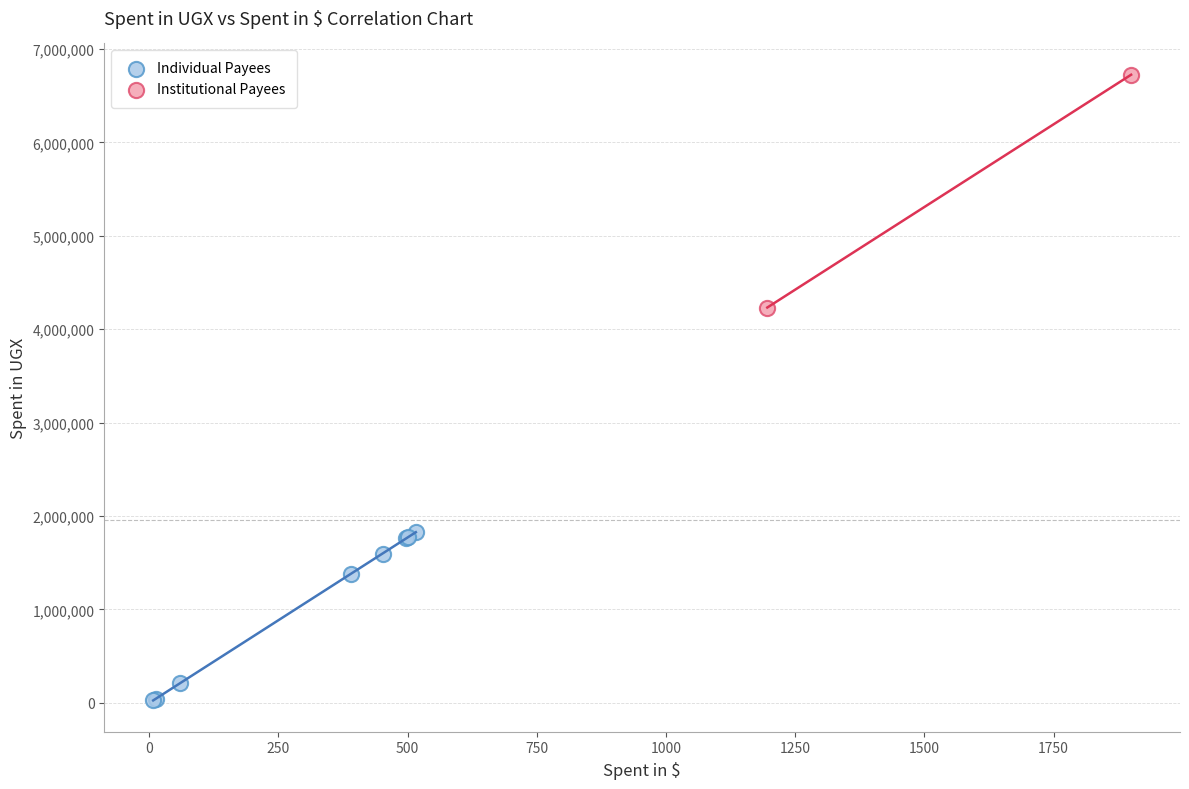

Which series reaches the minimum Y coordinate?

Individual Payees